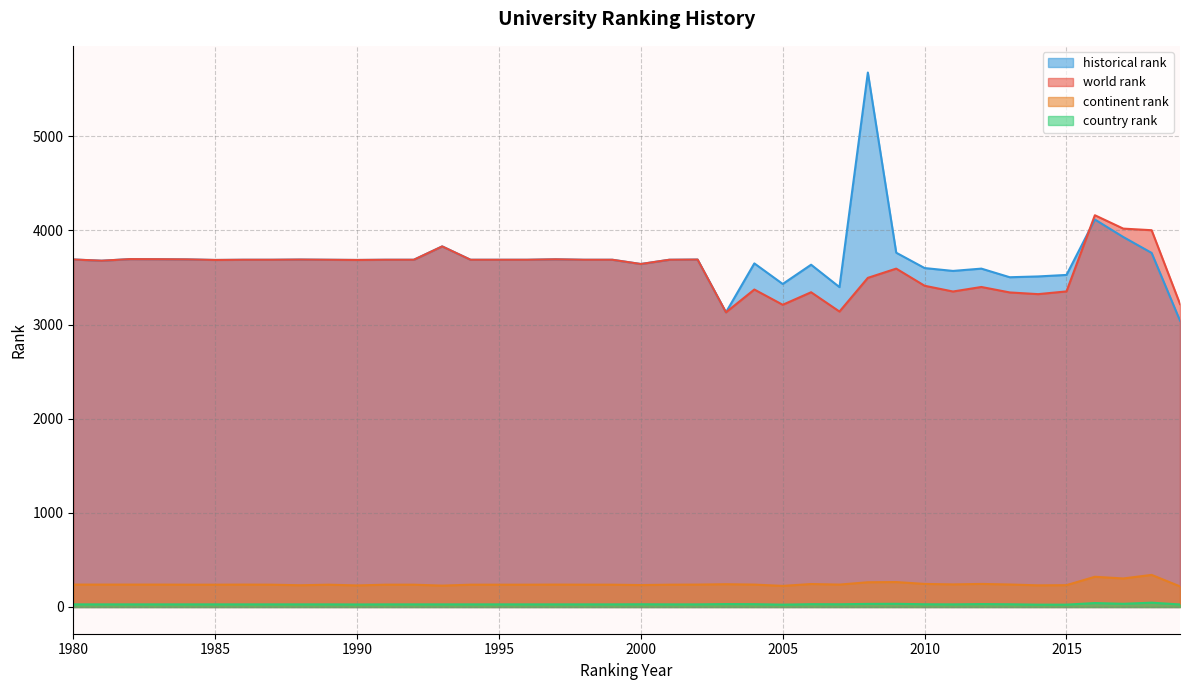

How many values in the historical rank series exceed 3688?

13